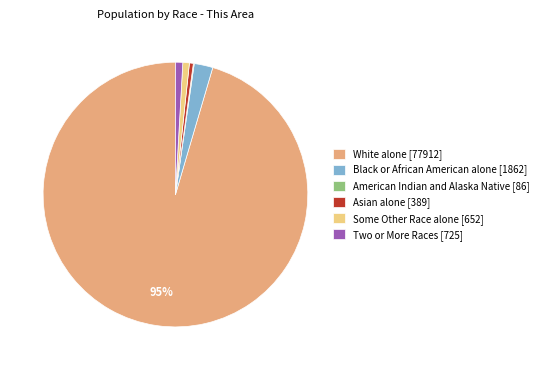

True or false: Some Other Race alone accounts for 1% of the total.

True